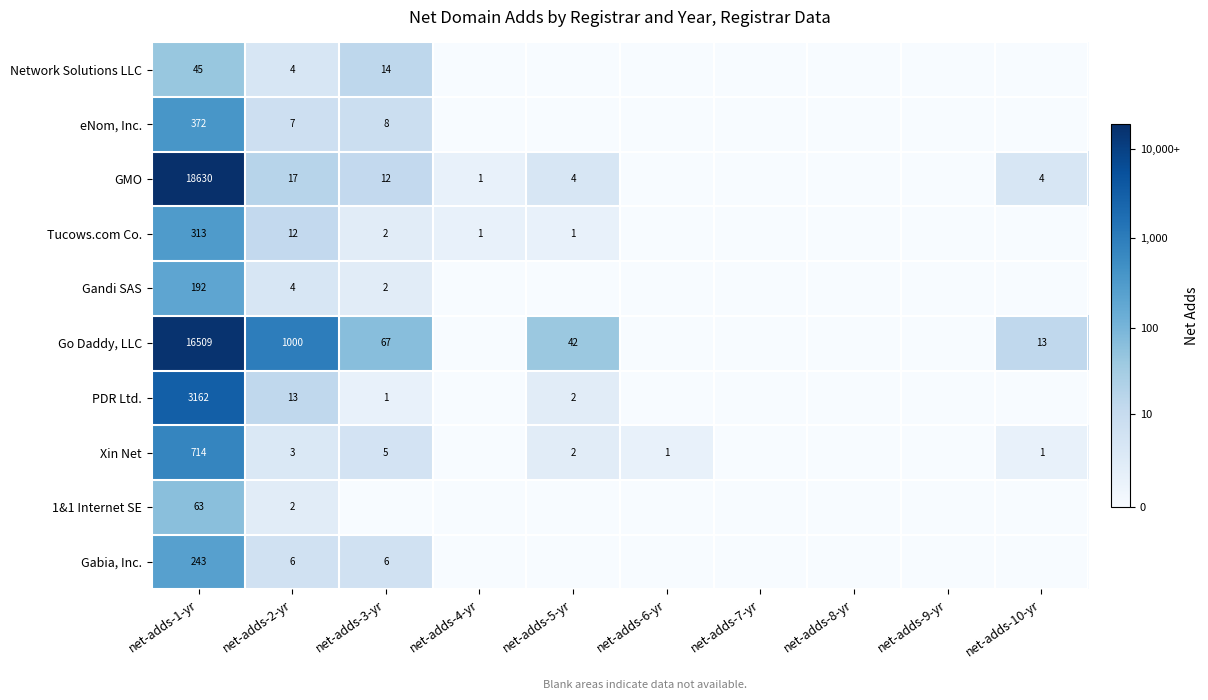

What is the total value across all series at net-adds-1-yr?

40243